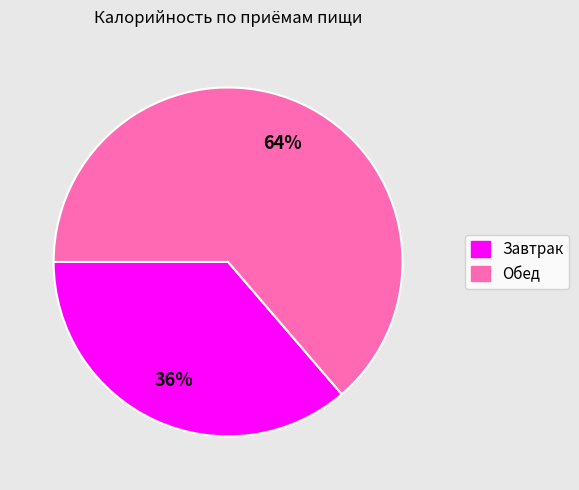

How many segments does this pie chart have?

2